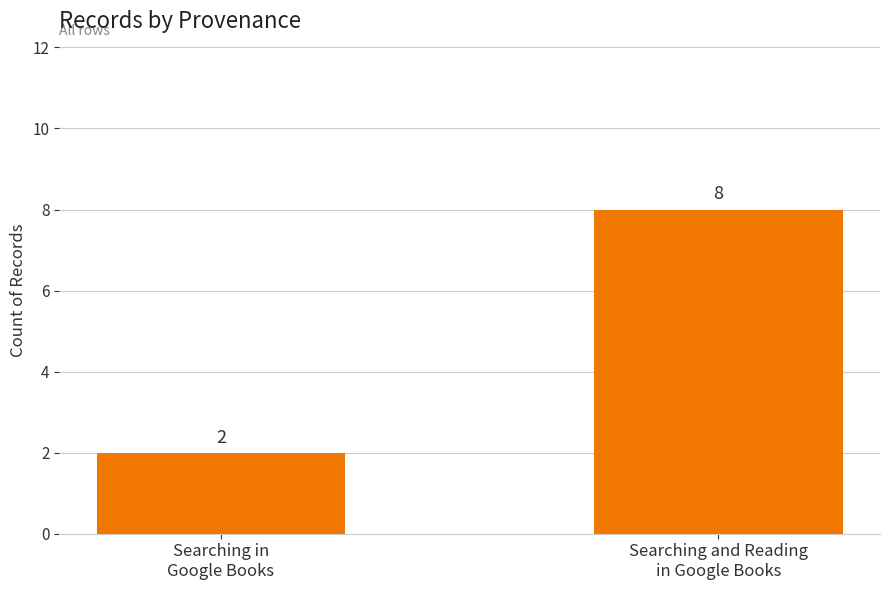

What is the label of the 1st bar from the right?

Searching and Reading
in Google Books